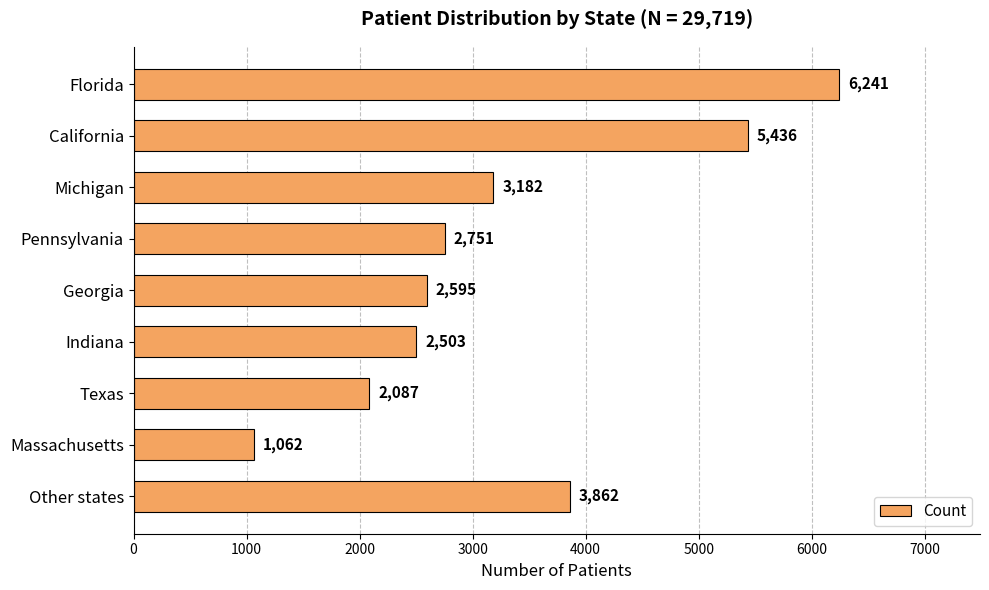

What is the difference between the second highest and minimum values?

4374